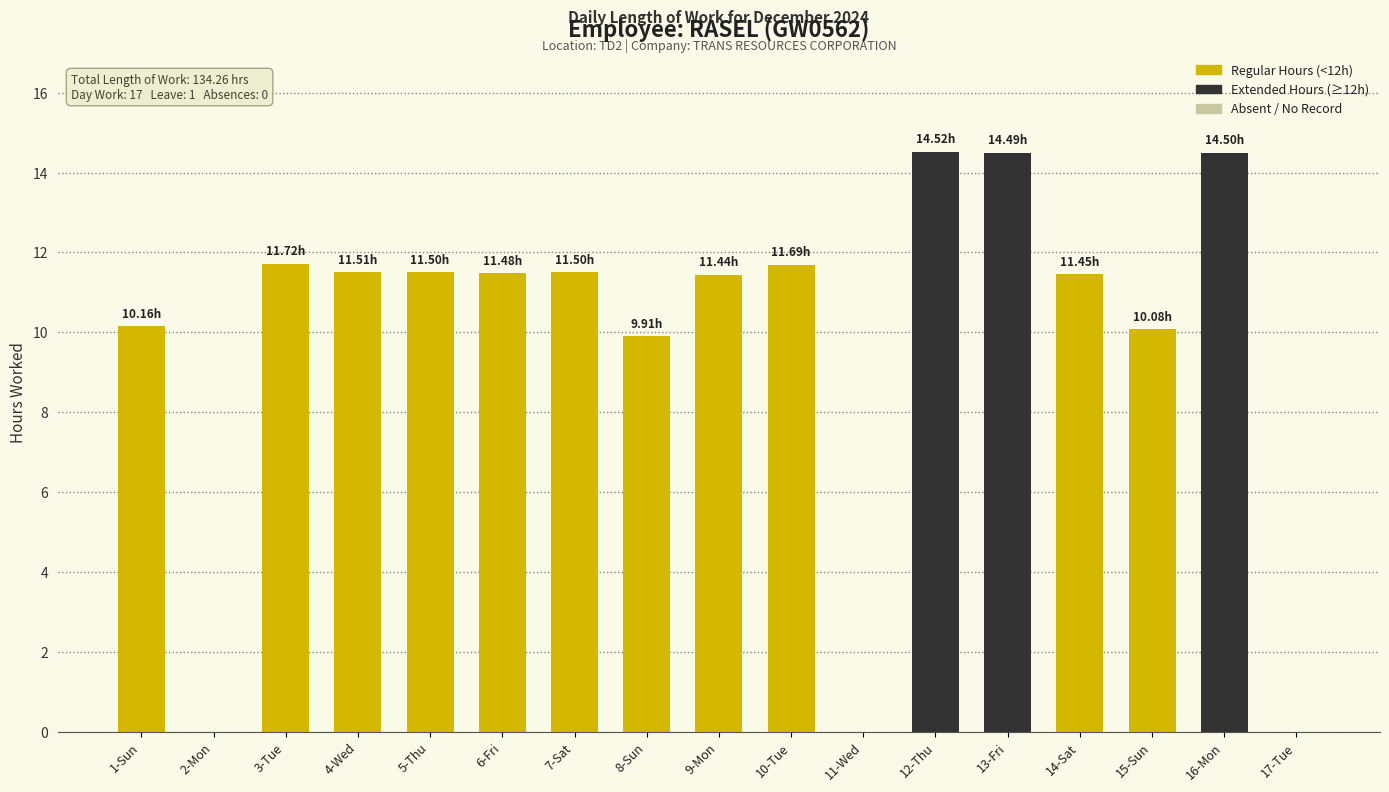

Which has a higher value, 2-Mon or 6-Fri?

6-Fri